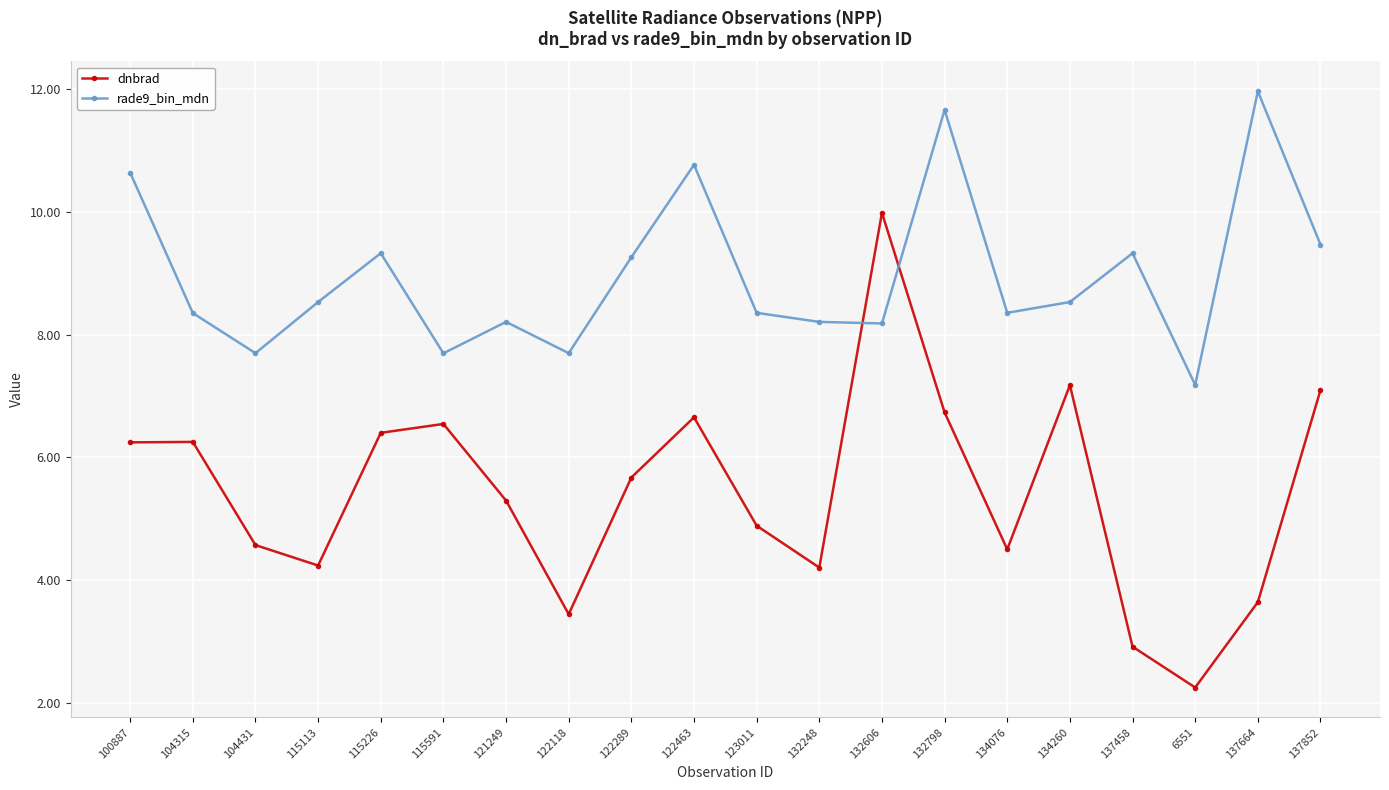

Read the rade9_bin_mdn value at 122463.

10.8